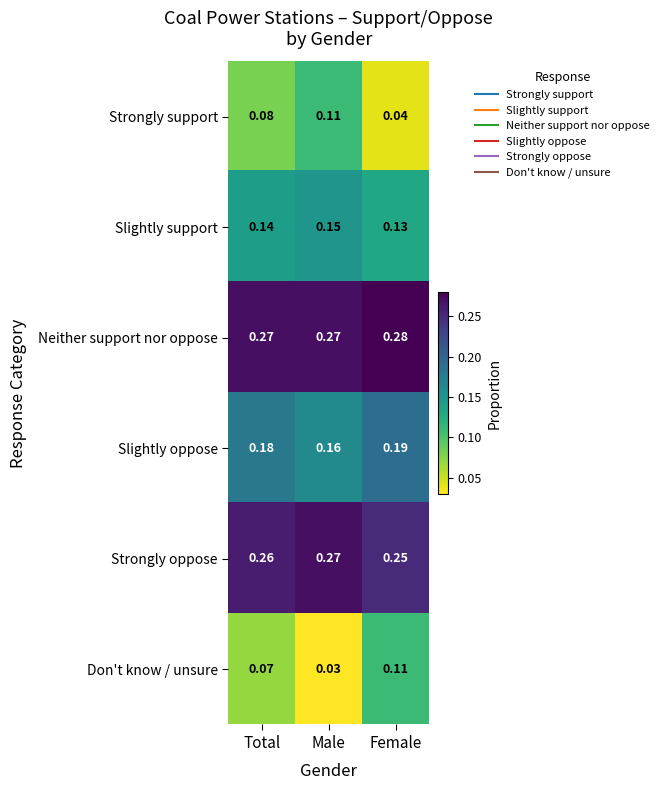

At which label is Strongly support closest to 0?

Female